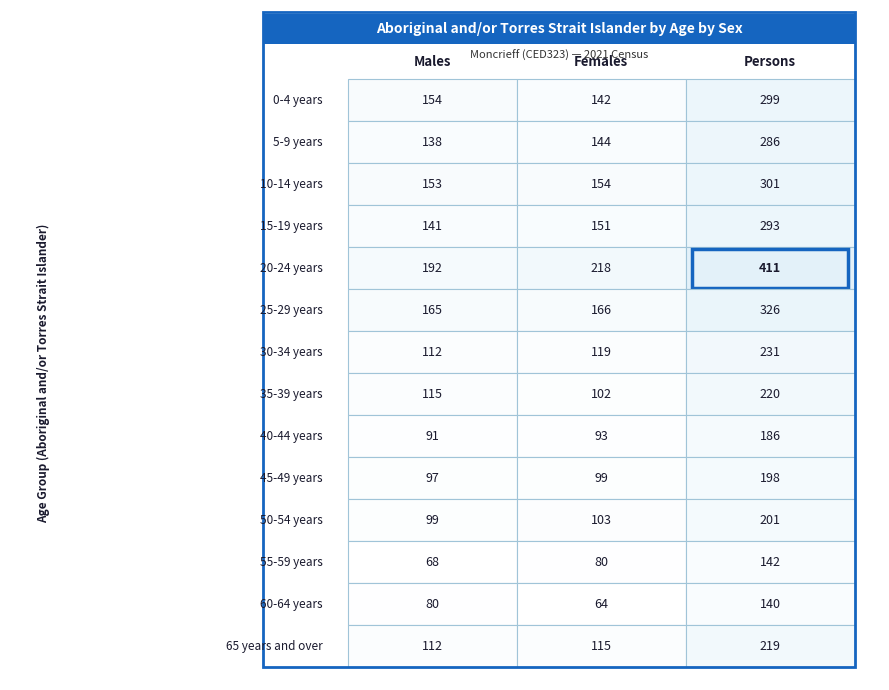

Which series has the largest total across all categories?

Persons